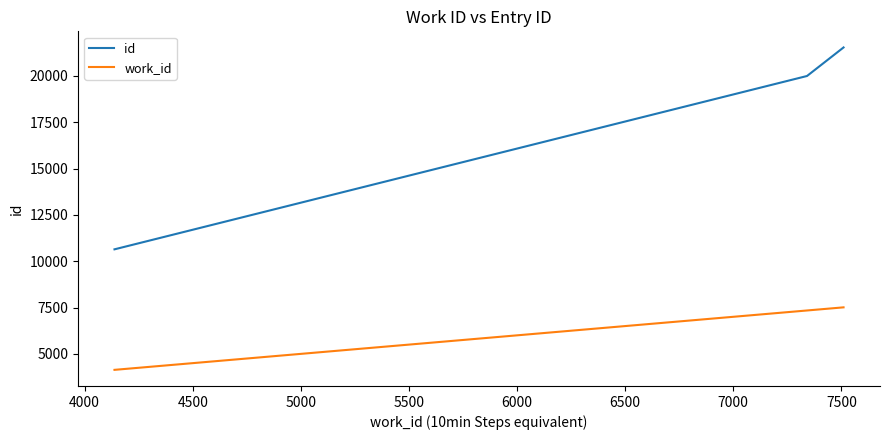

What is the maximum value shown in the chart?

21531